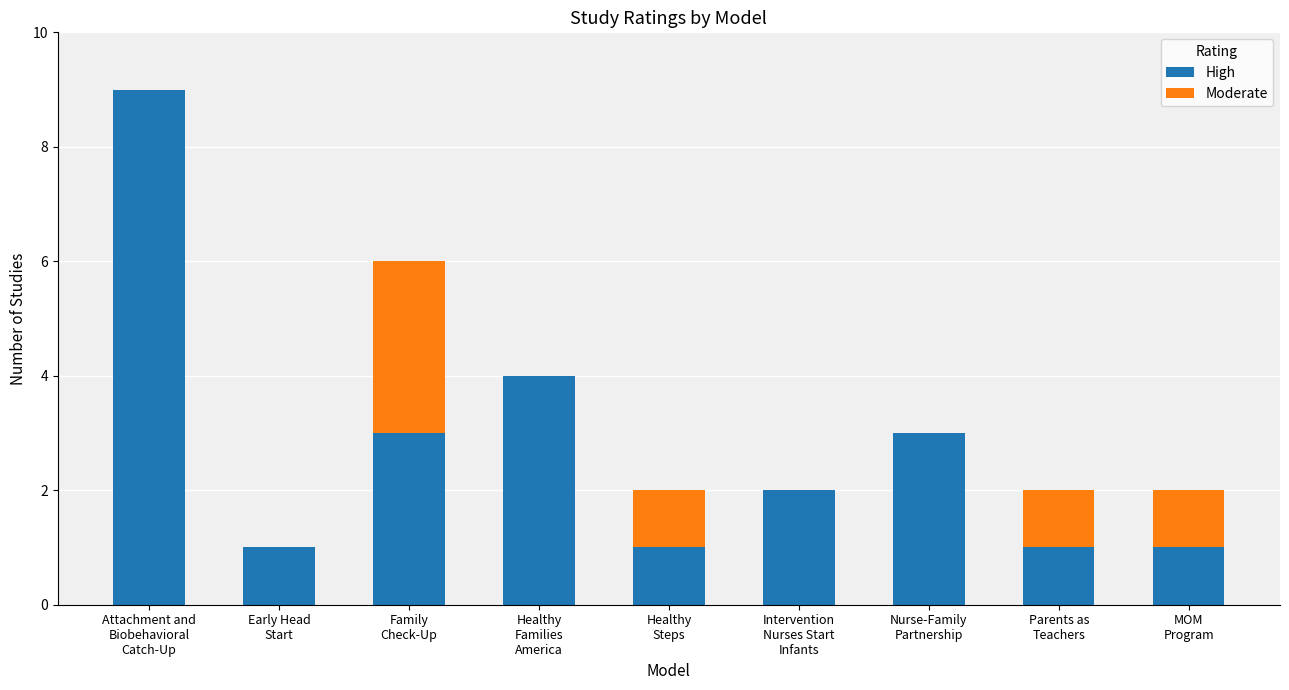

Is it true that High equals 2 at Parents as
Teachers?

False